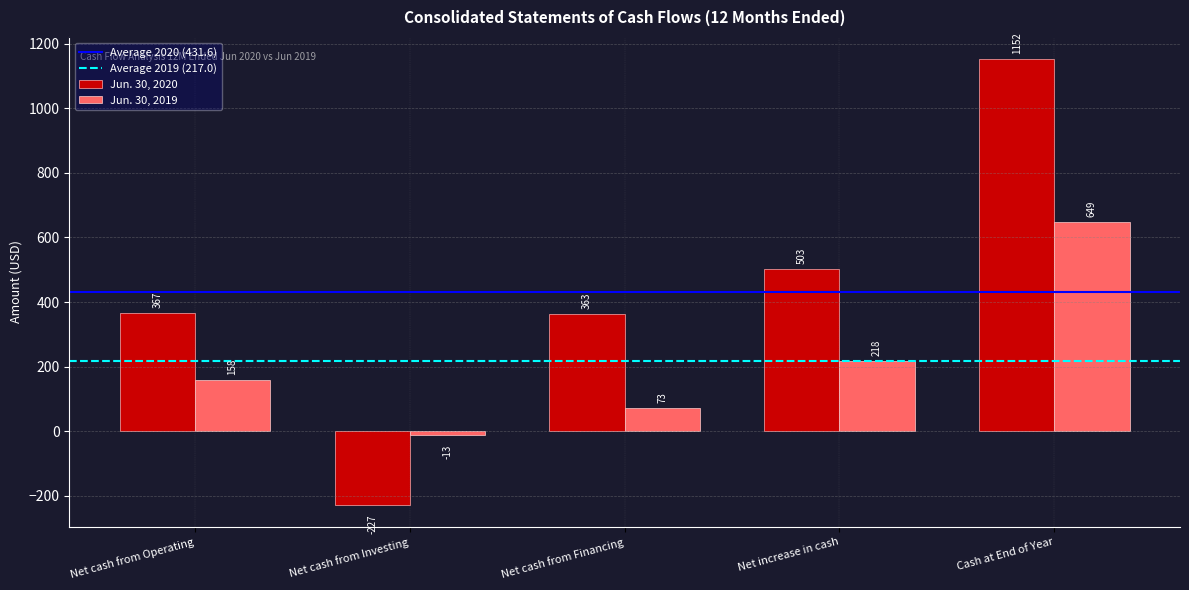

Is the value of Jun. 30, 2020 at Net cash from Operating greater than the value of Jun. 30, 2019 at Net cash from Financing?

Yes